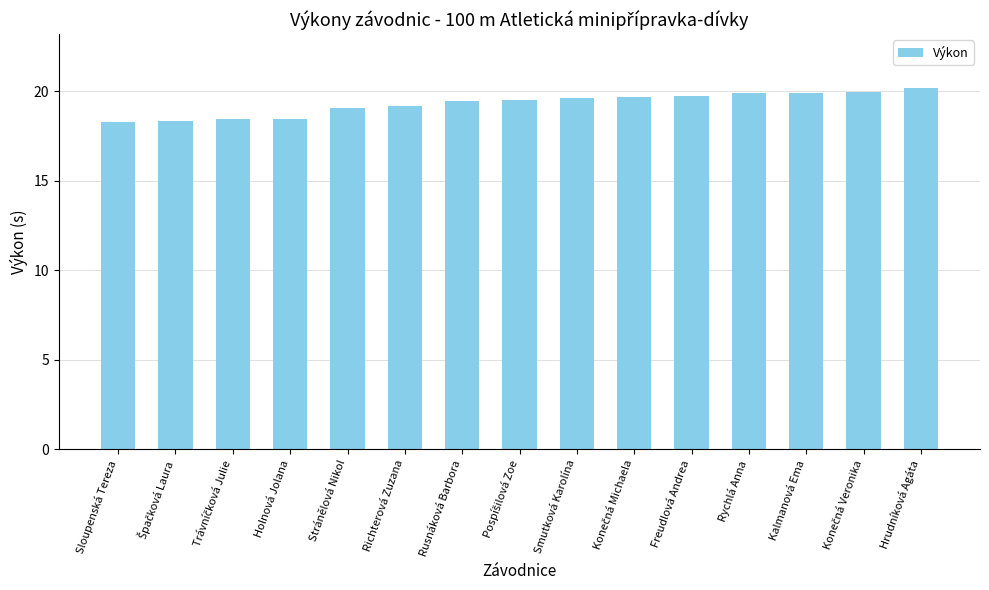

What is the value of the 12th bar from the left?

19.9